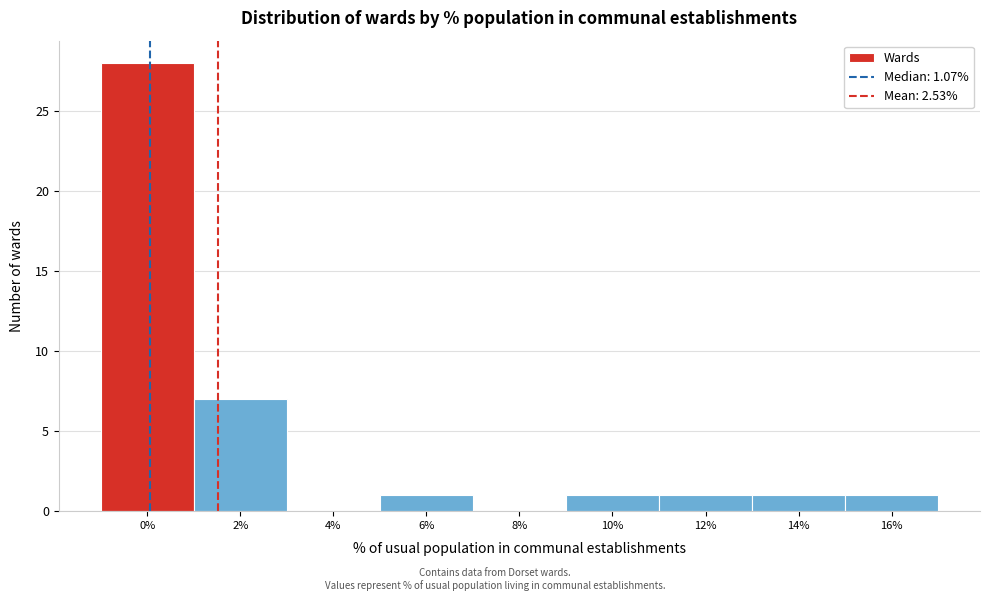

Reading right to left, transcribe all the data shown in this chart.

16%=1	14%=1	12%=1	10%=1	8%=0	6%=1	4%=0	2%=7	0%=28